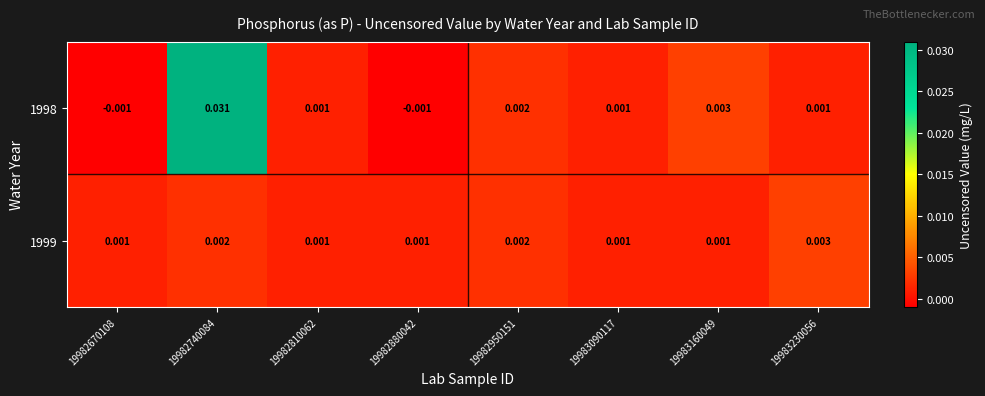

Count the number of categories in the chart.

8